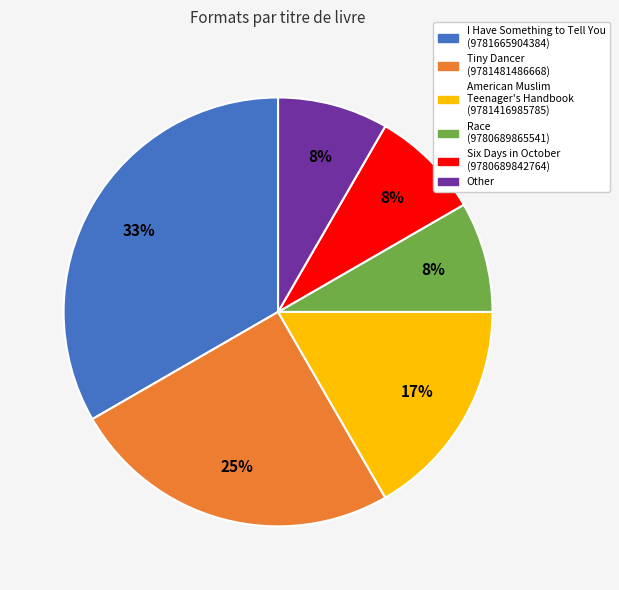

What percentage is the Race (9780689865541) slice, to the nearest percent?

8%